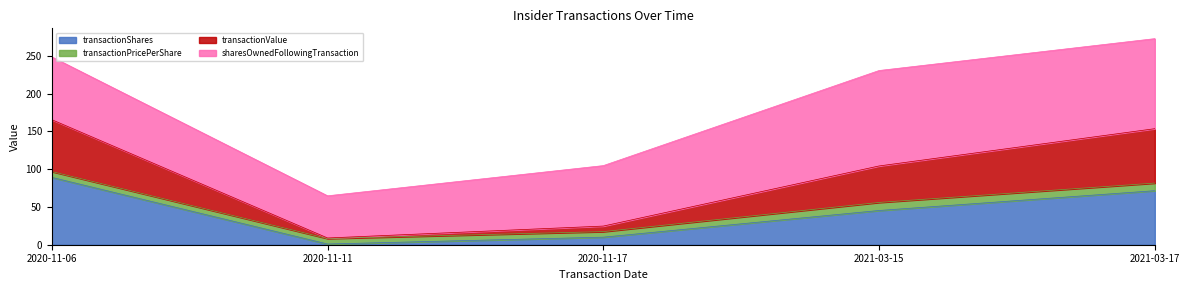

What is the label of the 4th point from the right?

2020-11-11